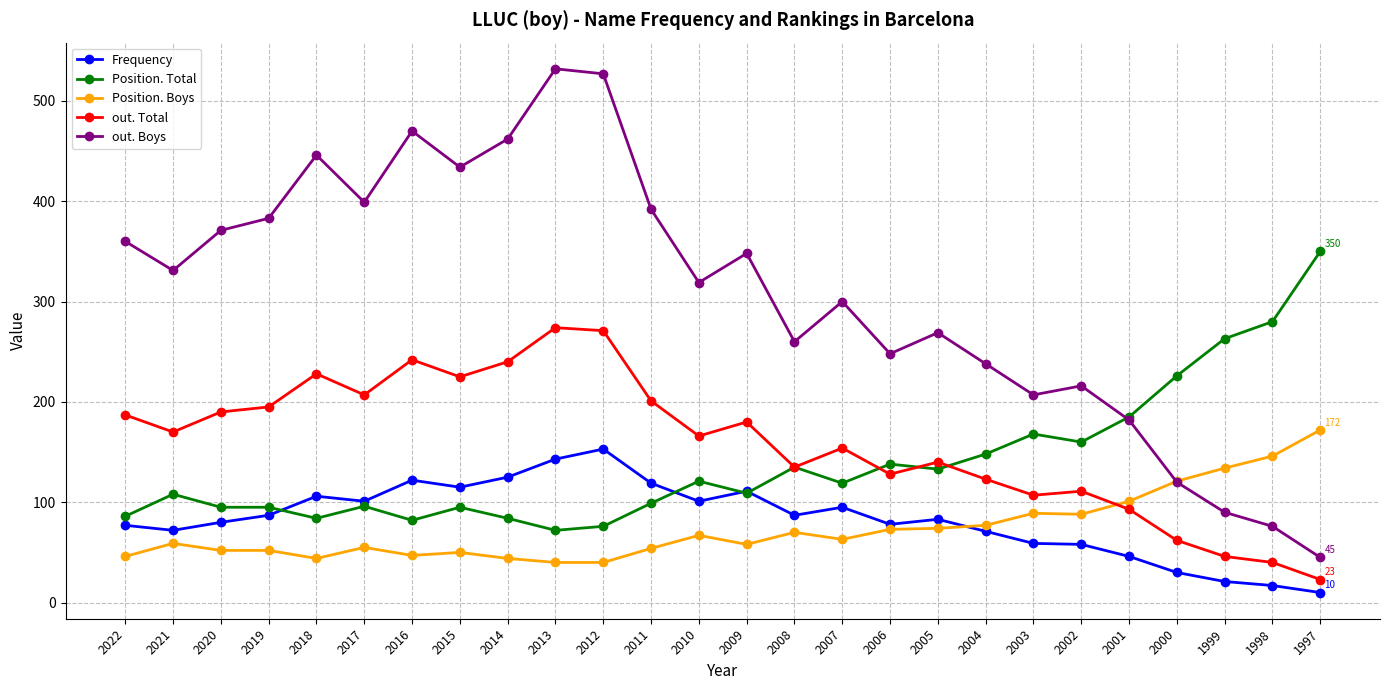

Rank the series at 2015 from lowest to highest value.

Position. Boys, Position. Total, Frequency, out. Total, out. Boys